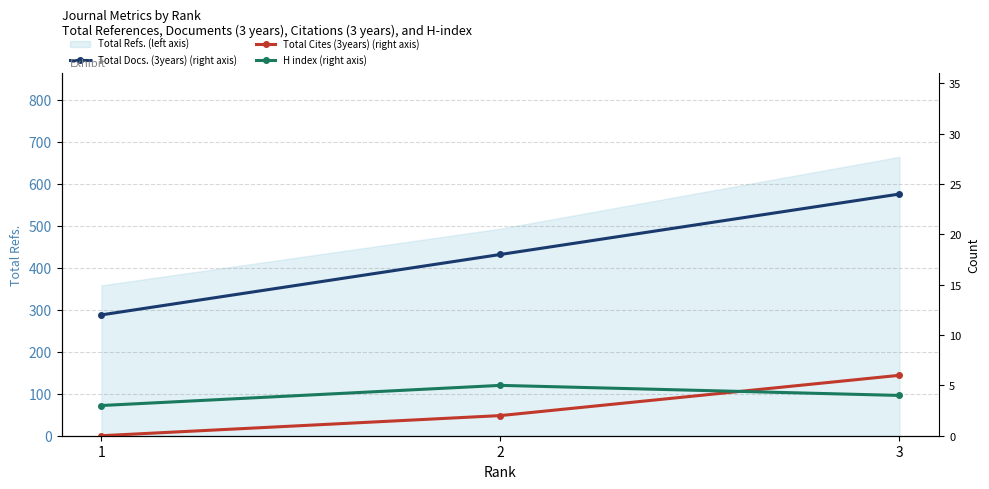

Which series has the largest total across all categories?

Total Docs. (3years) (right axis)